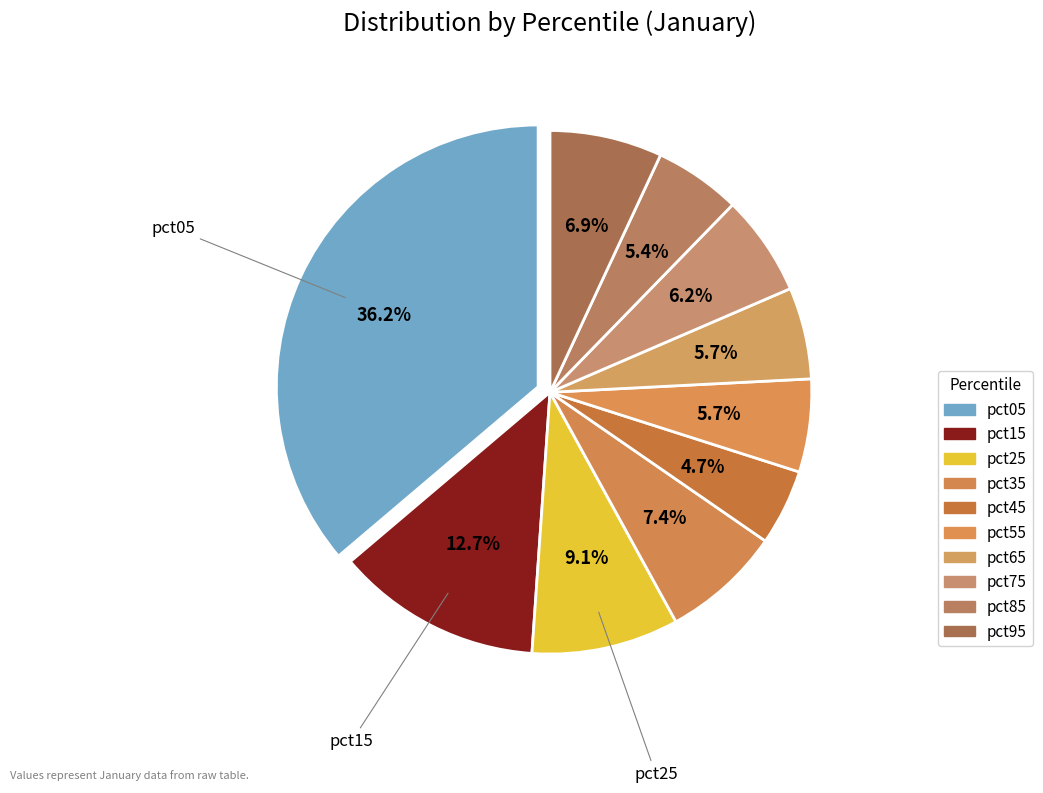

Does pct75 account for over 50% of the chart?

No